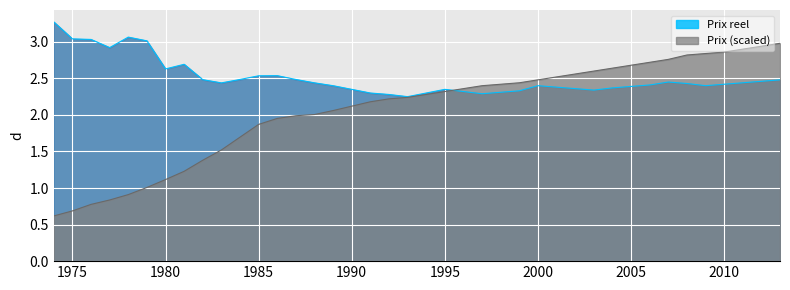

Reading right to left, what are all the values shown in this chart?

Prix reel: 2013=2.5	2012=2.5	2011=2.4	2010=2.4	2009=2.4	2008=2.4	2007=2.5	2006=2.4	2005=2.4	2004=2.4	2003=2.3	2002=2.4	2001=2.4	2000=2.4	1999=2.3	1998=2.3	1997=2.3	1996=2.3	1995=2.4	1994=2.3	1993=2.2	1992=2.3	1991=2.3	1990=2.4	1989=2.4	1988=2.4	1987=2.5	1986=2.5	1985=2.5	1984=2.5	1983=2.4	1982=2.5	1981=2.7	1980=2.6	1979=3.0	1978=3.1	1977=2.9	1976=3.0	1975=3.0	1974=3.3
Prix: 2013=3.0	2012=2.9	2011=2.9	2010=2.9	2009=2.8	2008=2.8	2007=2.8	2006=2.7	2005=2.7	2004=2.6	2003=2.6	2002=2.6	2001=2.5	2000=2.5	1999=2.4	1998=2.4	1997=2.4	1996=2.4	1995=2.3	1994=2.3	1993=2.2	1992=2.2	1991=2.2	1990=2.1	1989=2.1	1988=2.0	1987=2.0	1986=2.0	1985=1.9	1984=1.7	1983=1.5	1982=1.4	1981=1.2	1980=1.1	1979=1.0	1978=0.9	1977=0.8	1976=0.8	1975=0.7	1974=0.6